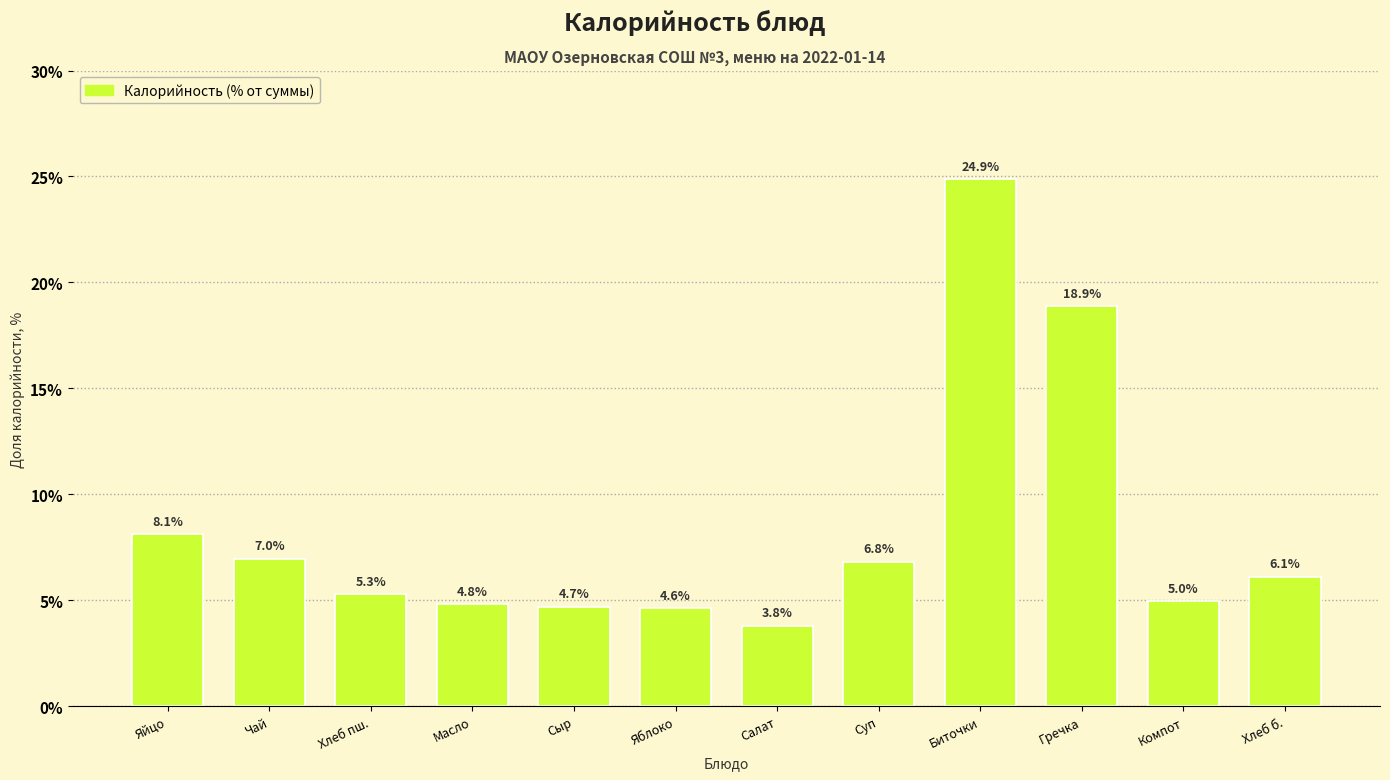

Reading right to left, list all the values displayed in this chart.

6.1	5.0	18.9	24.9	6.8	3.8	4.6	4.7	4.8	5.3	7.0	8.1